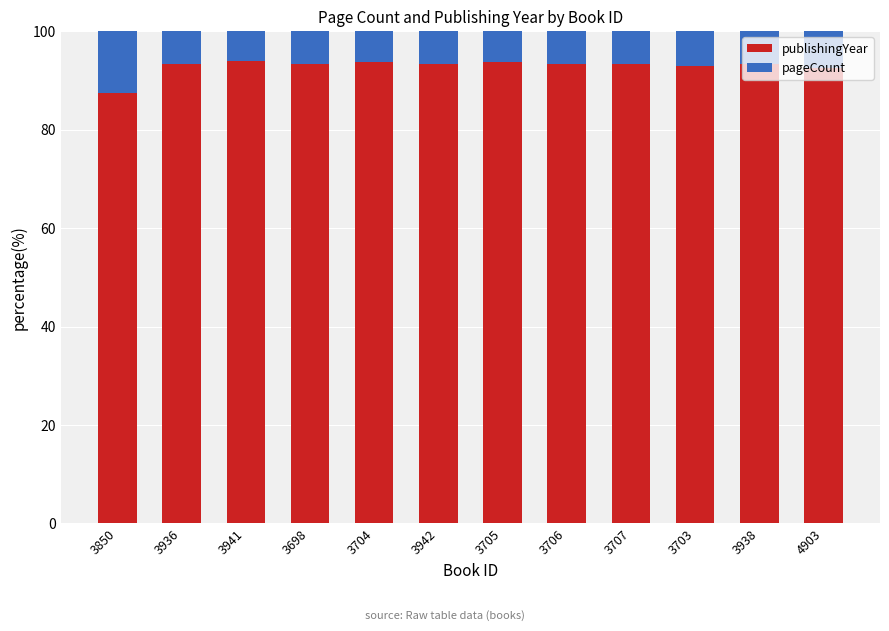

Which category has the lowest value in the publishingYear series?

3850